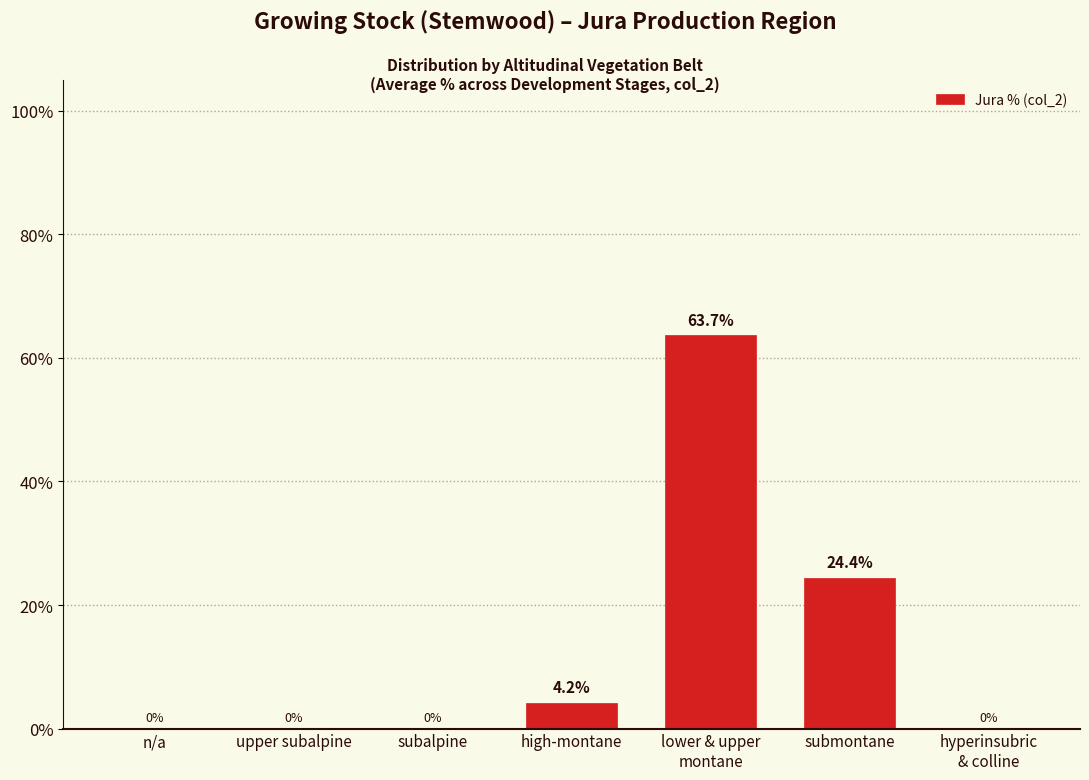

At which label is the value closest to 31?

submontane